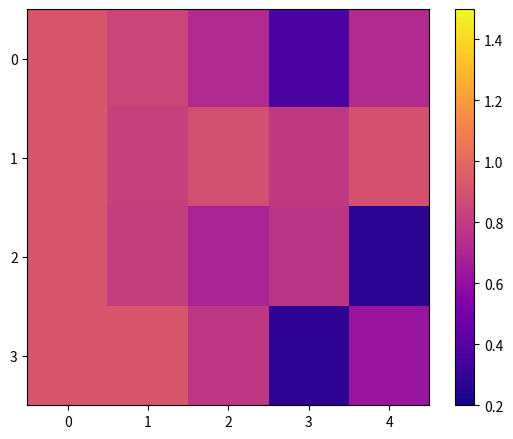

Between 1 and 4, which is larger?

1